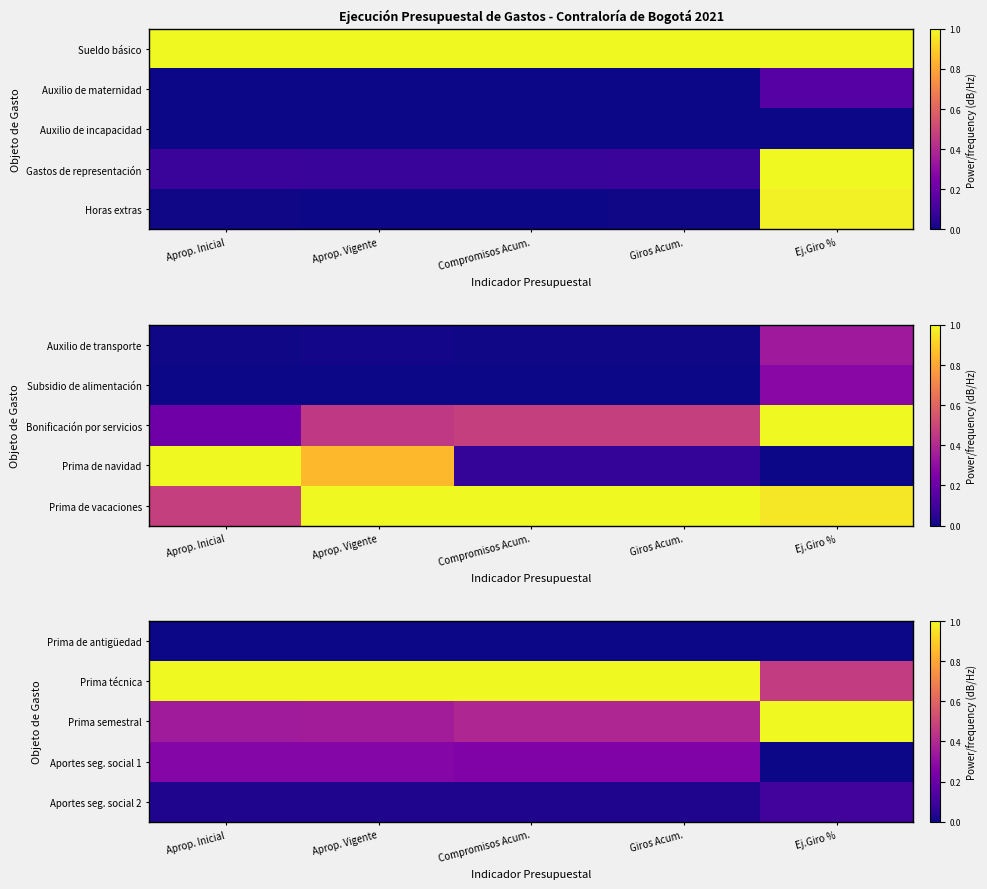

How many data points does each series have?

5